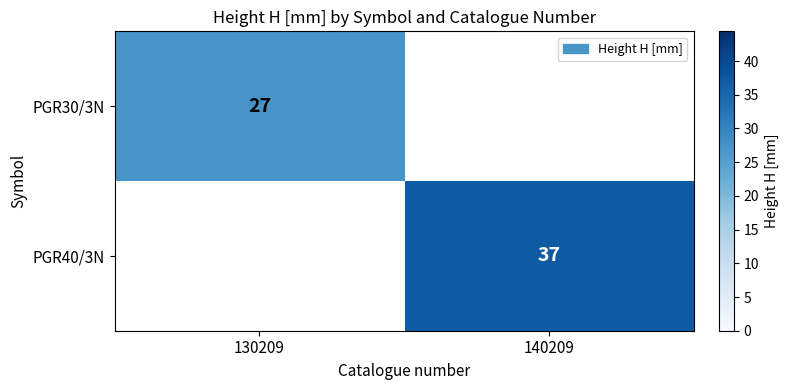

The PGR30/3N series shows 27 at 130209. True or false?

True